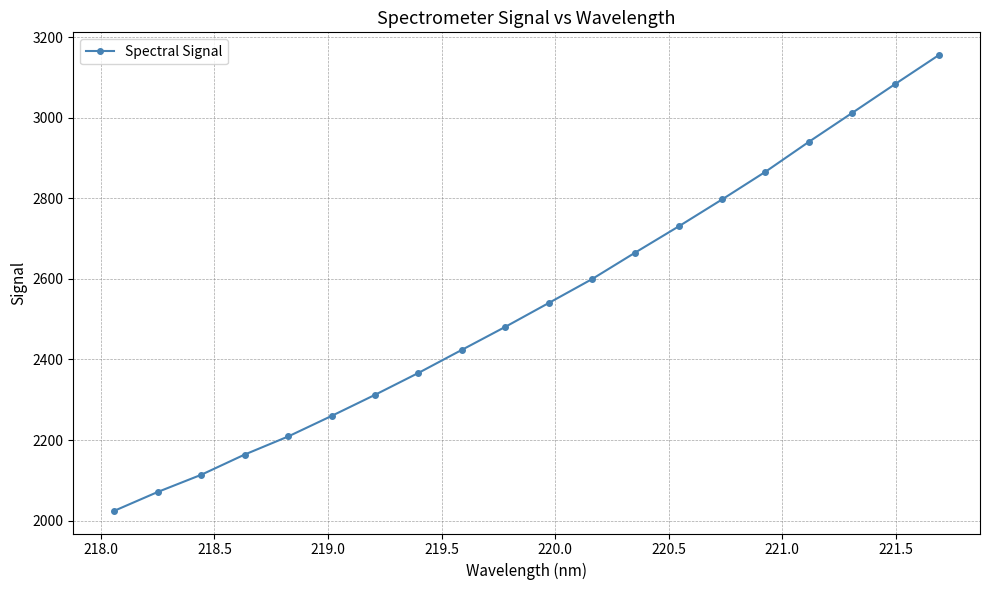

Reading right to left, transcribe all the data shown in this chart.

3155.3	3083.9	3011.7	2939.8	2865.7	2797.0	2730.2	2665.3	2599.3	2539.8	2480.7	2423.7	2366.5	2312.2	2259.8	2208.9	2164.1	2114.0	2071.4	2024.7